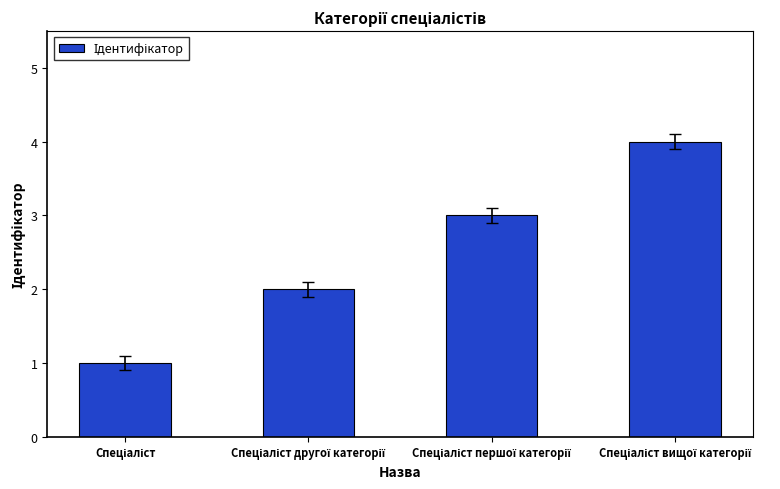

What is the difference between the second highest and second lowest values?

1